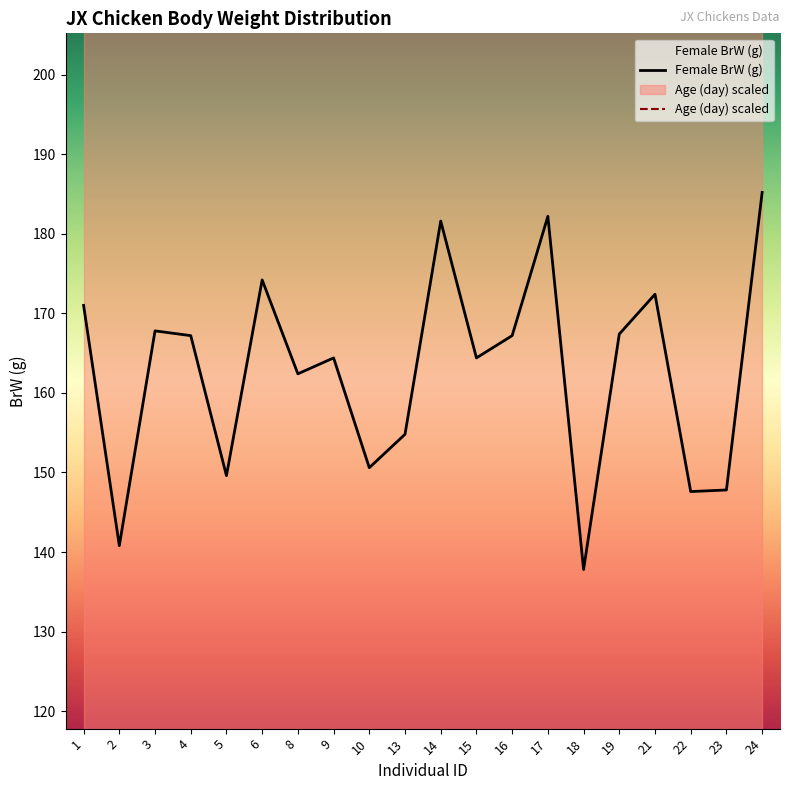

List the labels in order of value, largest first.

24, 17, 14, 6, 21, 1, 3, 19, 4, 16, 9, 15, 8, 13, 10, 5, 23, 22, 2, 18